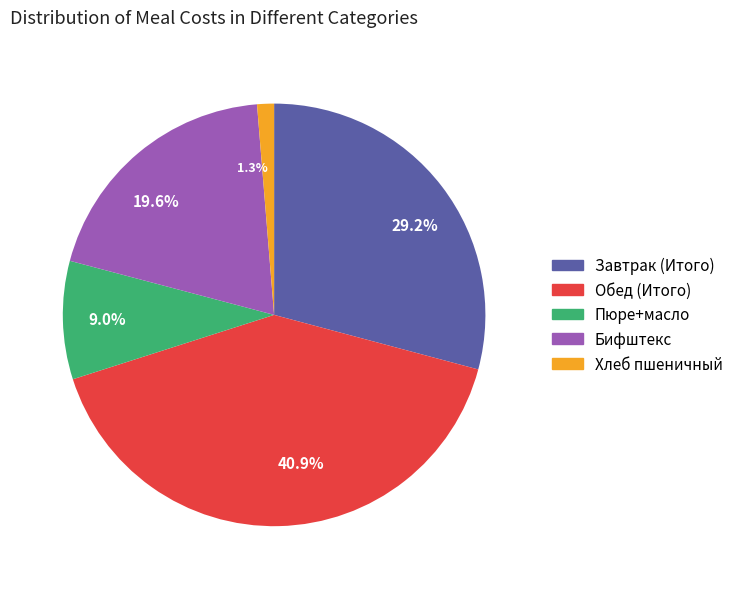

To the nearest percent, what is the average slice percentage?

20%